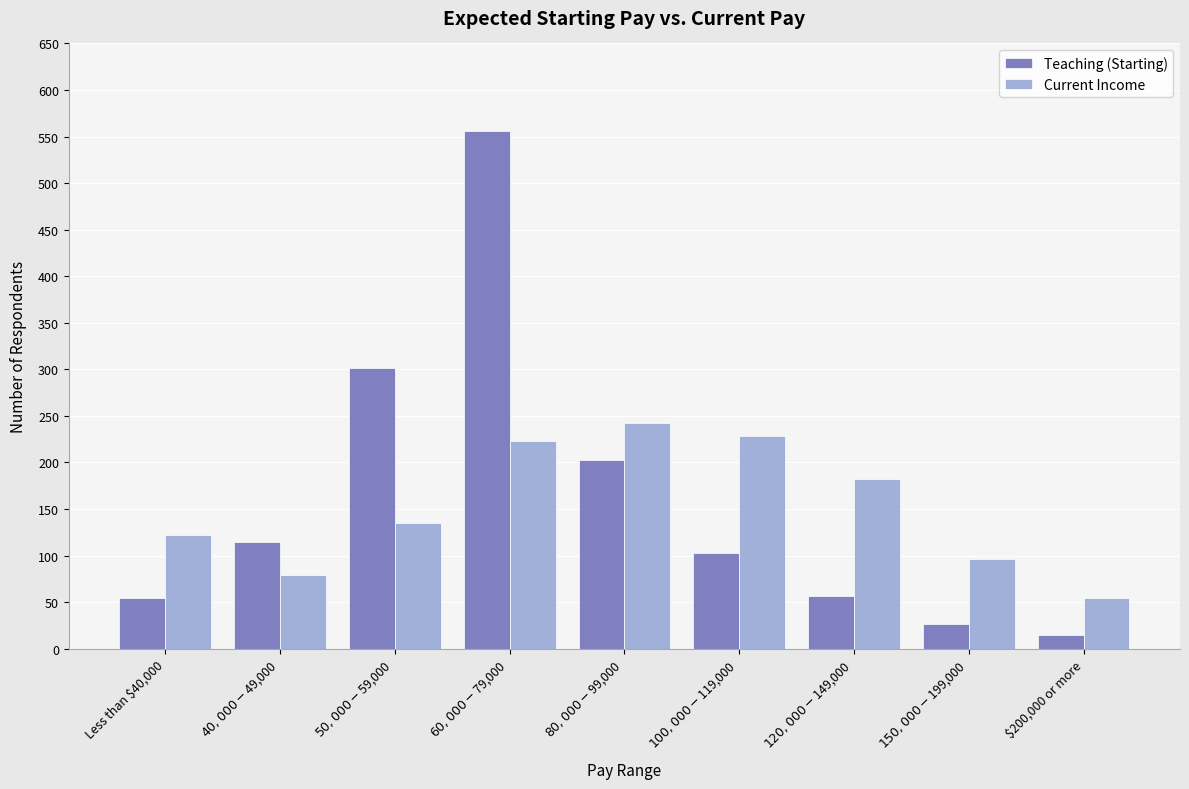

What is the spread (max minus min) of values at Less than $40,000?

68